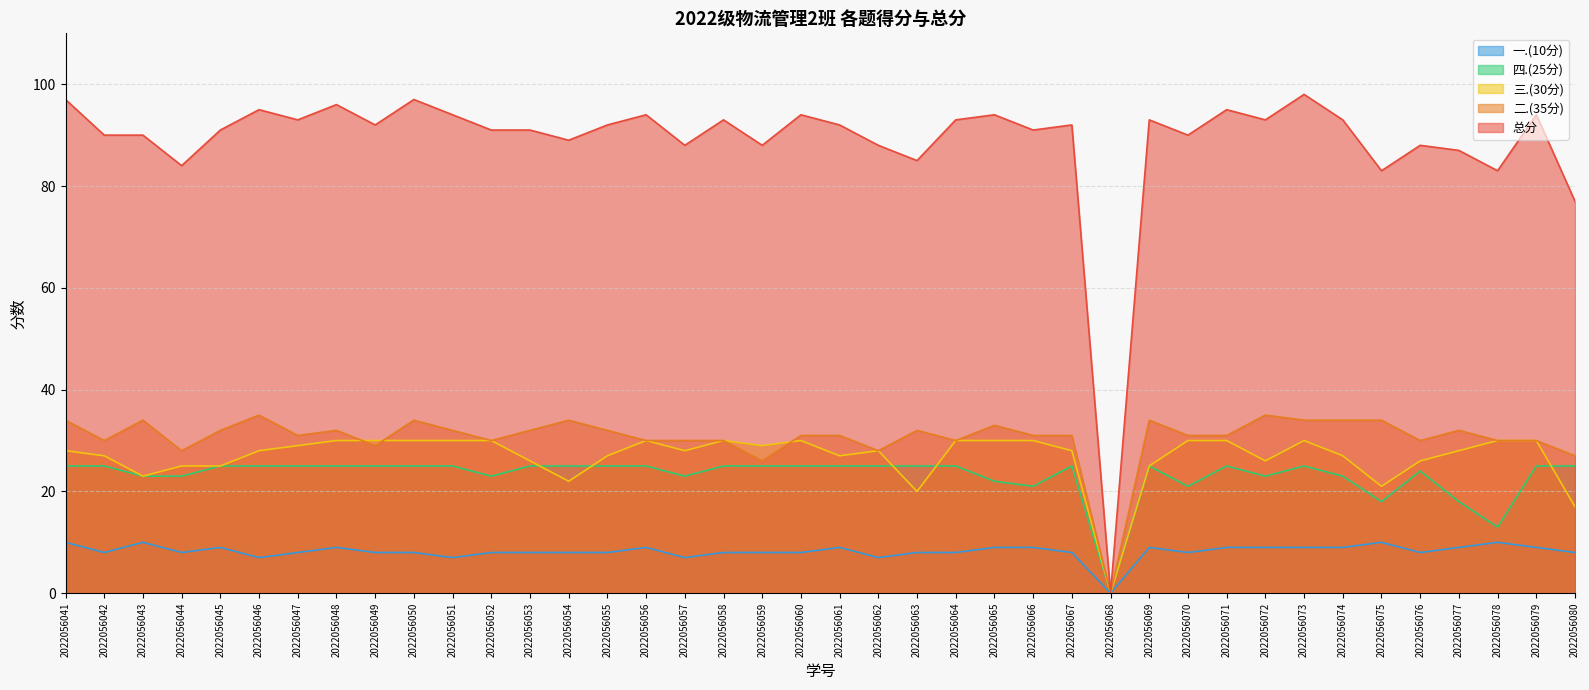

How many lines are shown in the chart?

5